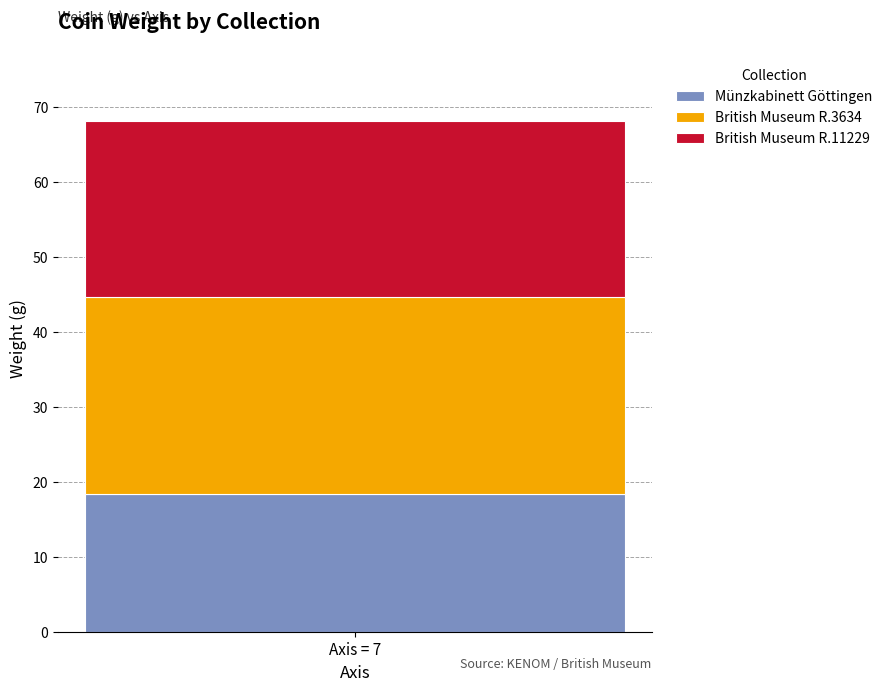

Is it true that Münzkabinett Göttingen equals 18.4 at Axis = 7?

True